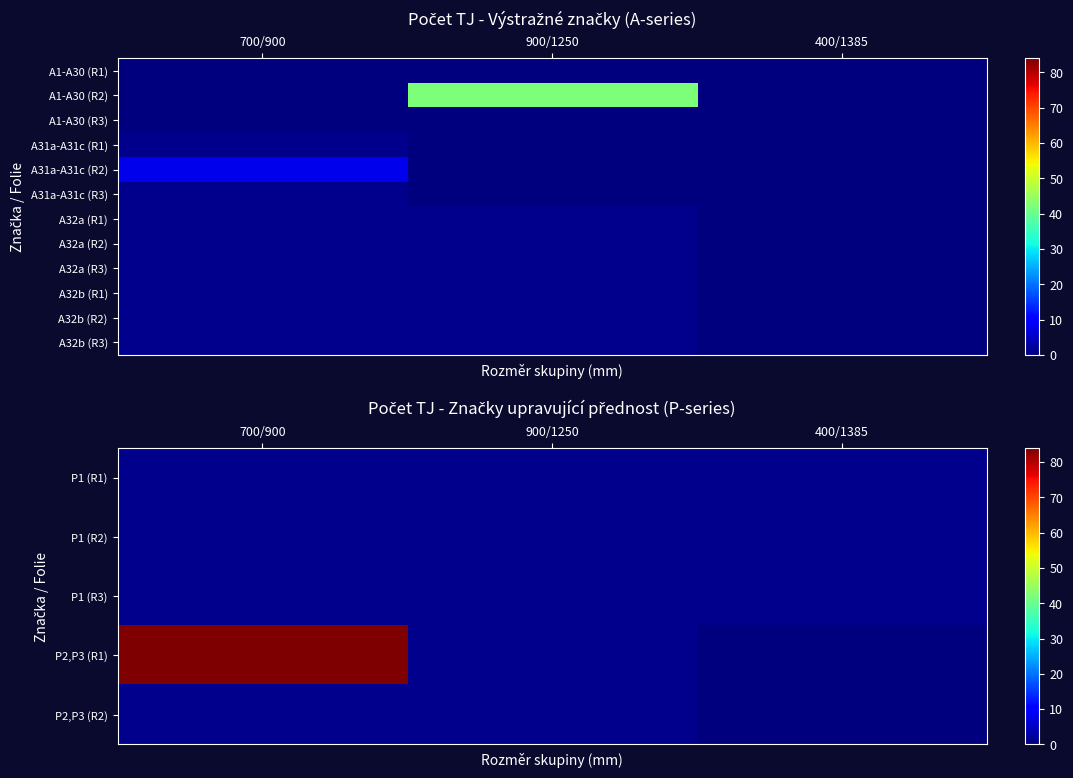

At which category is the sum across all series the highest?

700/900